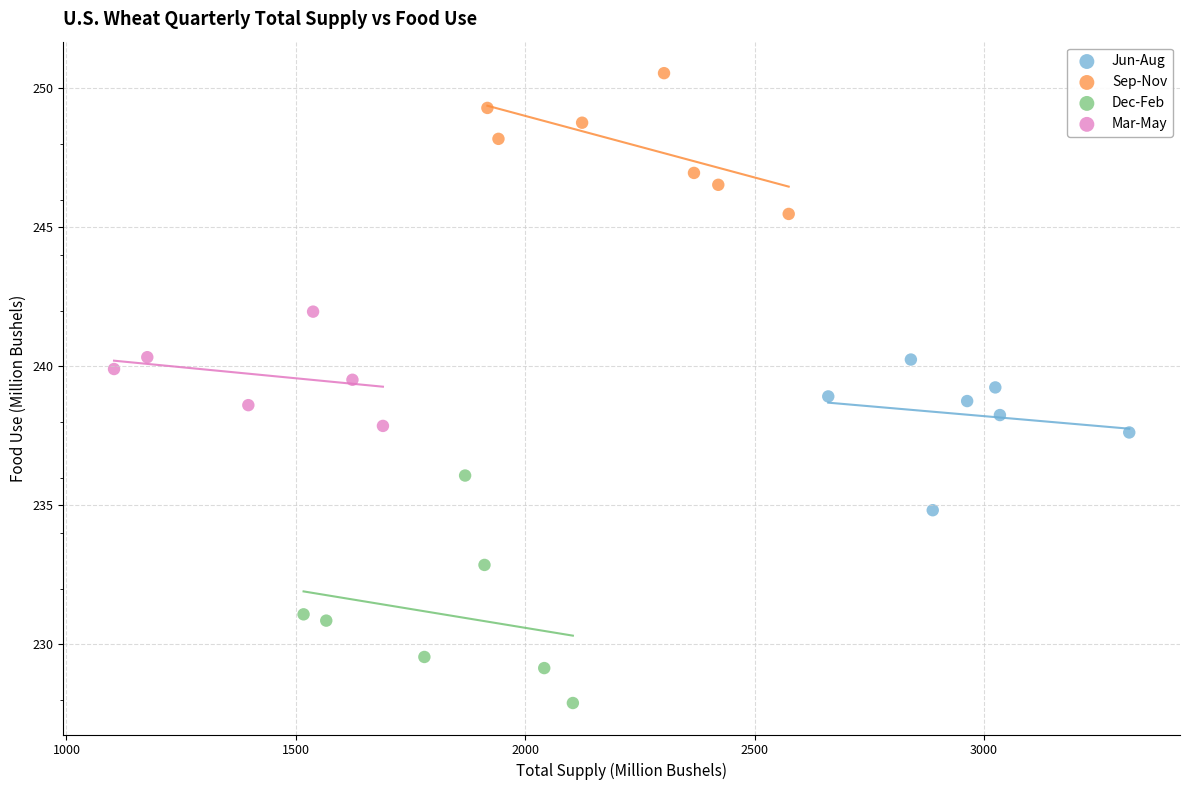

Which series contains the lowest Y value?

Dec-Feb